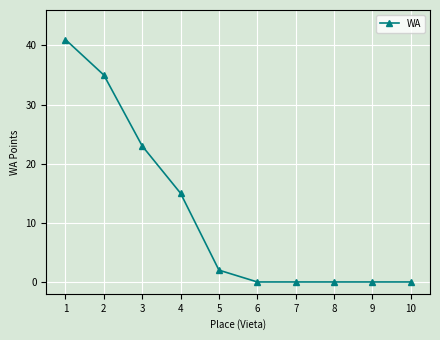

Reading left to right, transcribe all the data shown in this chart.

1=41	2=35	3=23	4=15	5=2	6=0	7=0	8=0	9=0	10=0